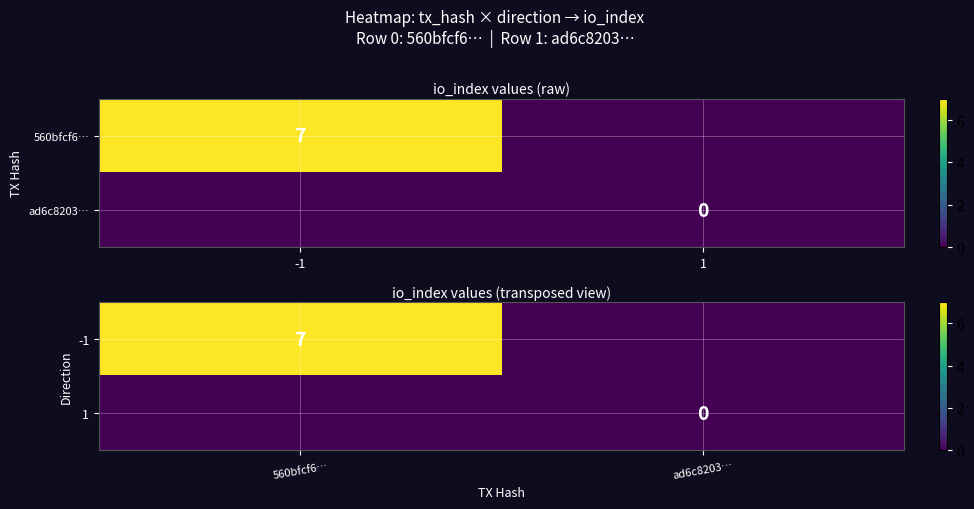

At ad6c8203…, list the series in order from largest to smallest.

-1, 1